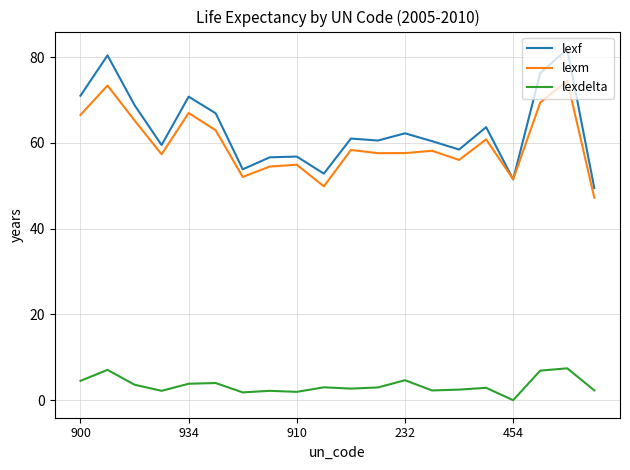

Does the chart display data point markers on the line(s)?

No